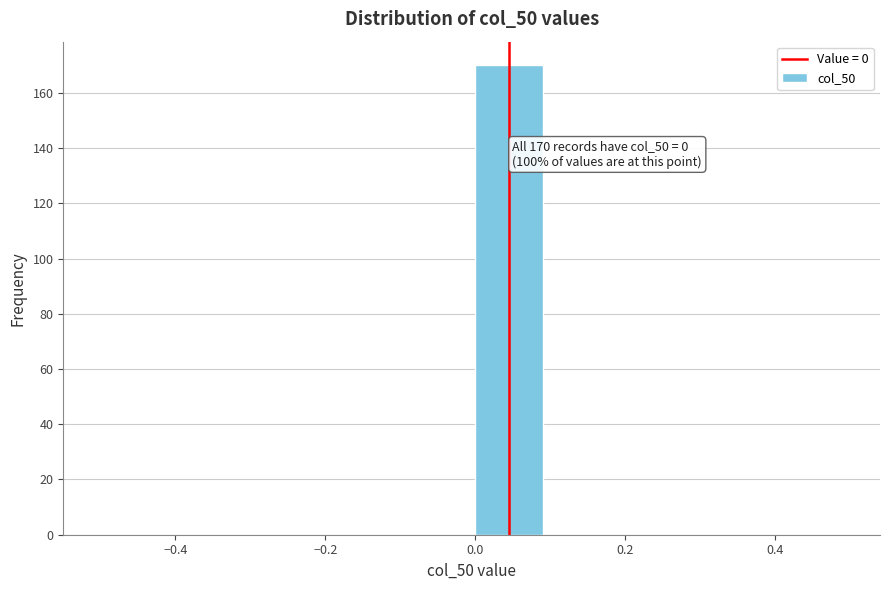

Which range on the x-axis has the tallest bar?

0.0 to 0.1